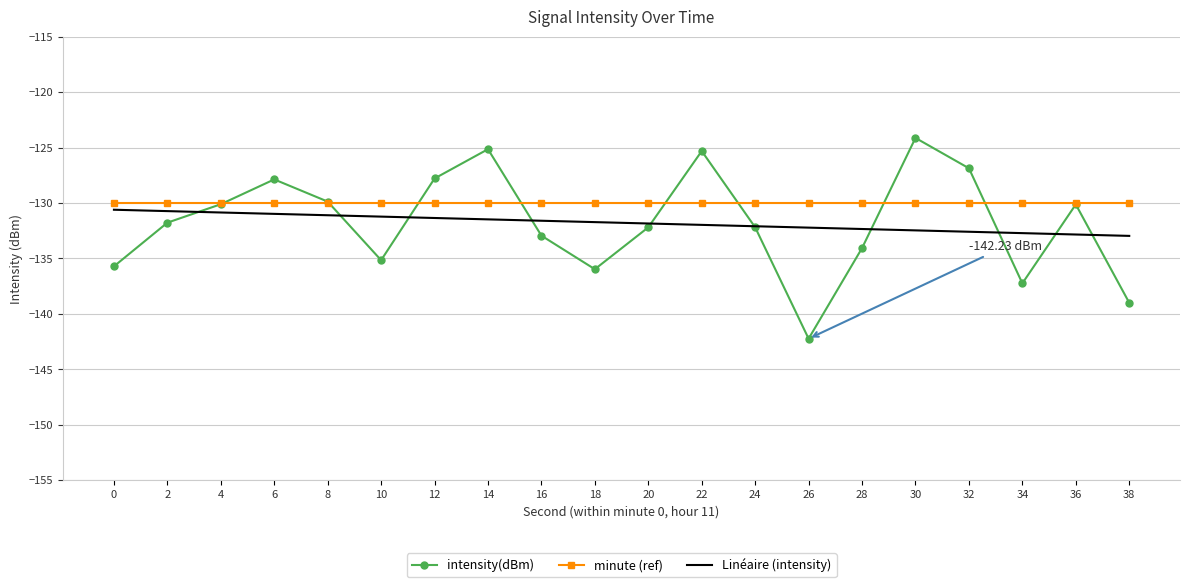

Is it true that intensity(dBm) equals -192.8 at 8?

False